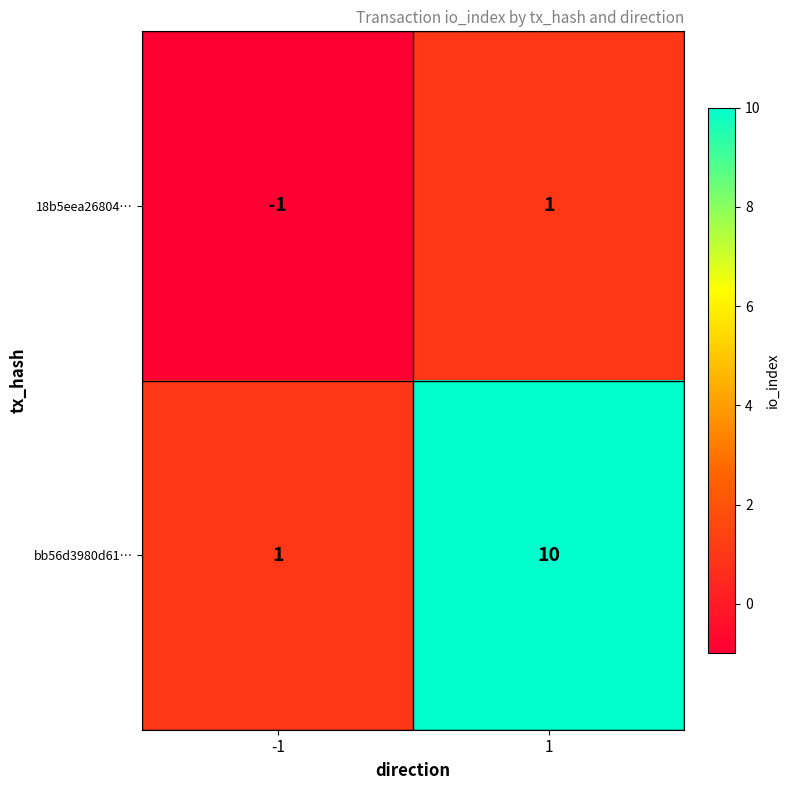

At how many categories does at least one series exceed 0?

2